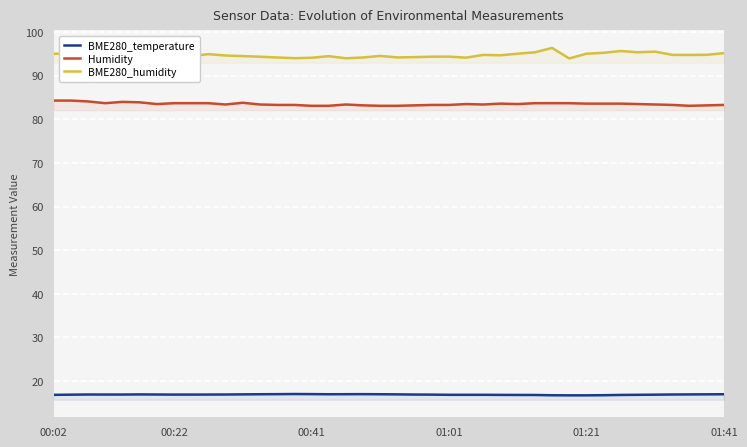

What is the value of the BME280_temperature point at the 5th from the left?

16.9